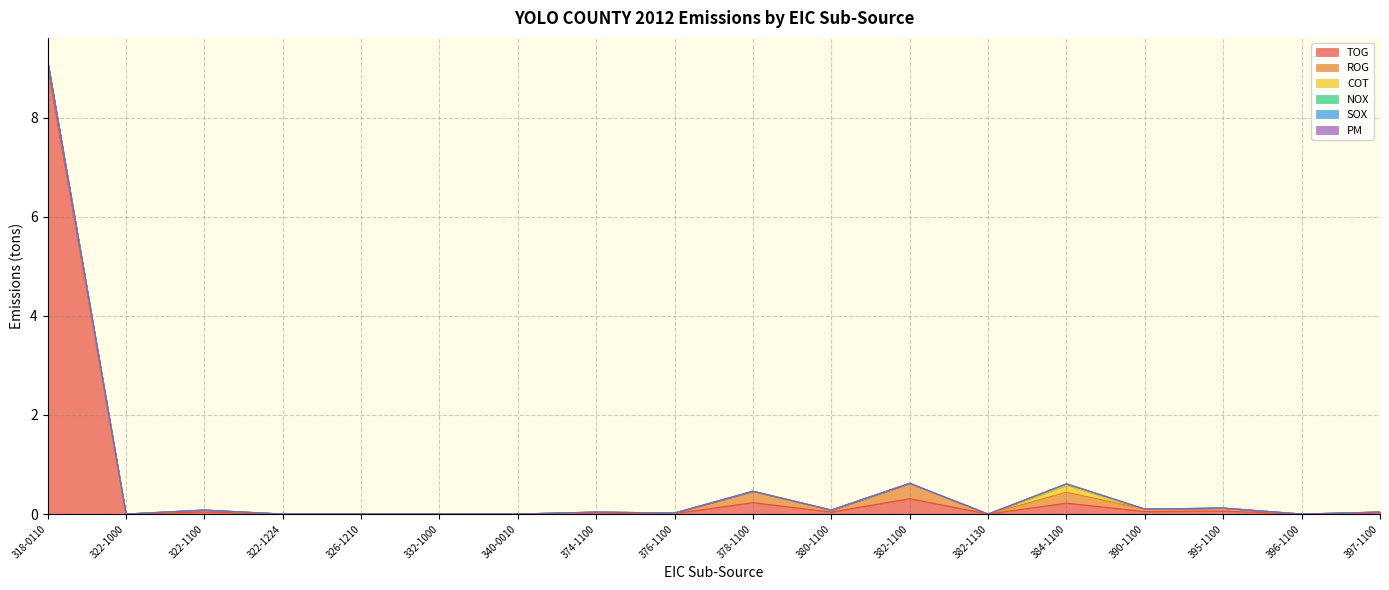

What is the label of the 12th point from the left?

382-1100